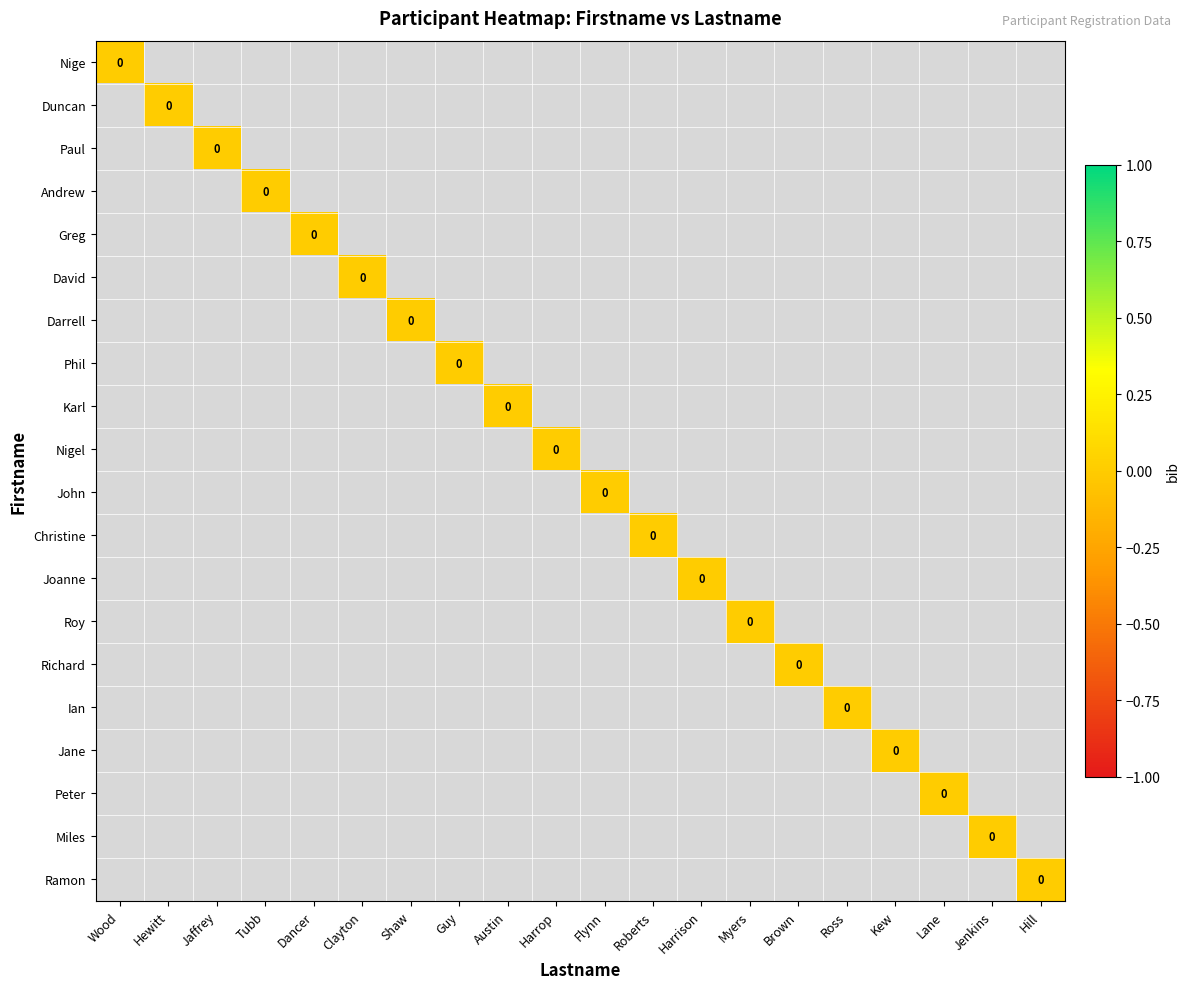

True or false: Jane has a value of -2 at Hill.

False